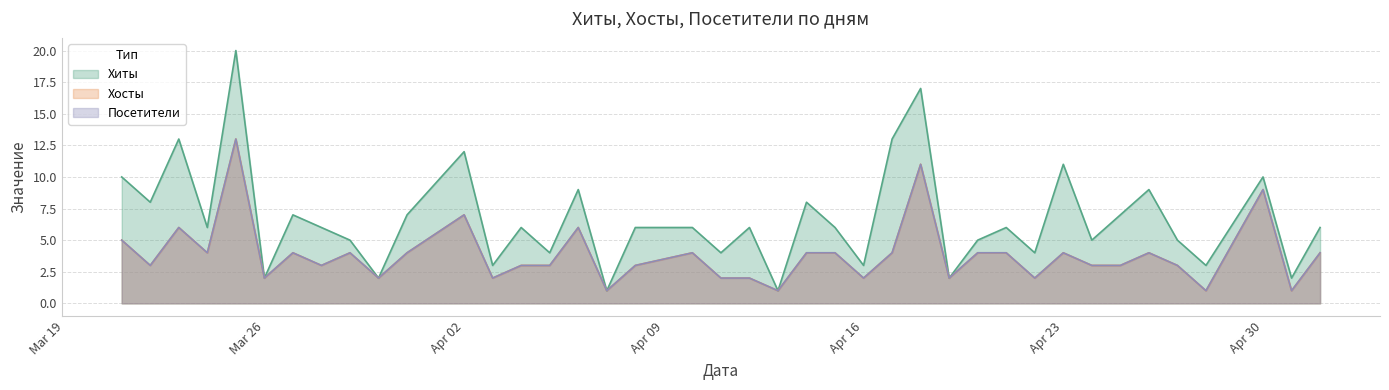

Reading left to right, what are all the values shown in this chart?

Хиты: 2024-05-02=6	2024-05-01=2	2024-04-30=10	2024-04-28=3	2024-04-27=5	2024-04-26=9	2024-04-25=7	2024-04-24=5	2024-04-23=11	2024-04-22=4	2024-04-21=6	2024-04-20=5	2024-04-19=2	2024-04-18=17	2024-04-17=13	2024-04-16=3	2024-04-15=6	2024-04-14=8	2024-04-13=1	2024-04-12=6	2024-04-11=4	2024-04-10=6	2024-04-08=6	2024-04-07=1	2024-04-06=9	2024-04-05=4	2024-04-04=6	2024-04-03=3	2024-04-02=12	2024-03-31=7	2024-03-30=2	2024-03-29=5	2024-03-28=6	2024-03-27=7	2024-03-26=2	2024-03-25=20	2024-03-24=6	2024-03-23=13	2024-03-22=8	2024-03-21=10
Хосты: 2024-05-02=4	2024-05-01=1	2024-04-30=9	2024-04-28=1	2024-04-27=3	2024-04-26=4	2024-04-25=3	2024-04-24=3	2024-04-23=4	2024-04-22=2	2024-04-21=4	2024-04-20=4	2024-04-19=2	2024-04-18=11	2024-04-17=4	2024-04-16=2	2024-04-15=4	2024-04-14=4	2024-04-13=1	2024-04-12=2	2024-04-11=2	2024-04-10=4	2024-04-08=3	2024-04-07=1	2024-04-06=6	2024-04-05=3	2024-04-04=3	2024-04-03=2	2024-04-02=7	2024-03-31=4	2024-03-30=2	2024-03-29=4	2024-03-28=3	2024-03-27=4	2024-03-26=2	2024-03-25=13	2024-03-24=4	2024-03-23=6	2024-03-22=3	2024-03-21=5
Посетители: 2024-05-02=4	2024-05-01=1	2024-04-30=9	2024-04-28=1	2024-04-27=3	2024-04-26=4	2024-04-25=3	2024-04-24=3	2024-04-23=4	2024-04-22=2	2024-04-21=4	2024-04-20=4	2024-04-19=2	2024-04-18=11	2024-04-17=4	2024-04-16=2	2024-04-15=4	2024-04-14=4	2024-04-13=1	2024-04-12=2	2024-04-11=2	2024-04-10=4	2024-04-08=3	2024-04-07=1	2024-04-06=6	2024-04-05=3	2024-04-04=3	2024-04-03=2	2024-04-02=7	2024-03-31=4	2024-03-30=2	2024-03-29=4	2024-03-28=3	2024-03-27=4	2024-03-26=2	2024-03-25=13	2024-03-24=4	2024-03-23=6	2024-03-22=3	2024-03-21=5